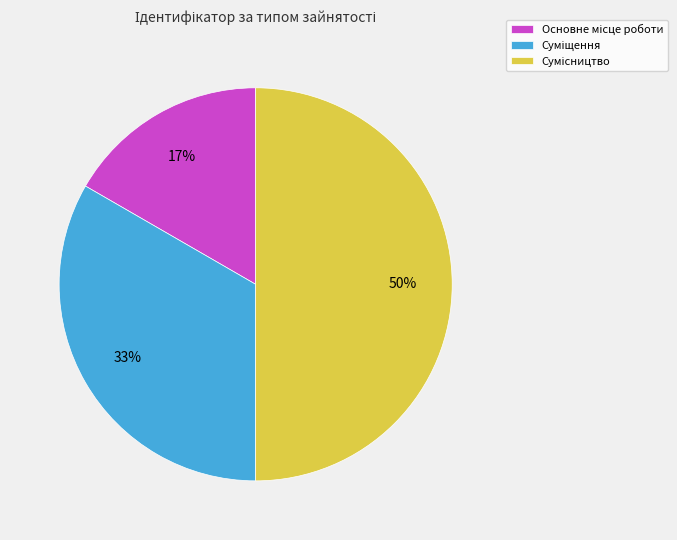

To the nearest percent, what is the difference between the largest and smallest slice percentages?

33%